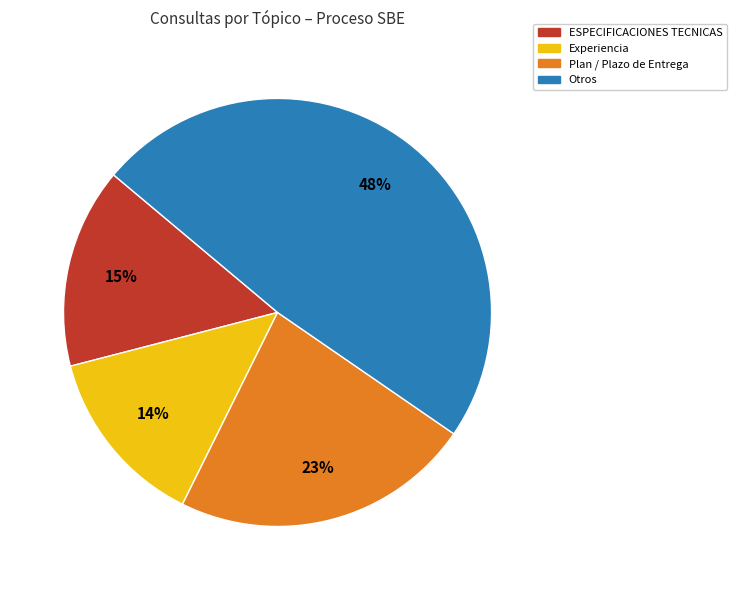

Does any single category account for the majority?

No